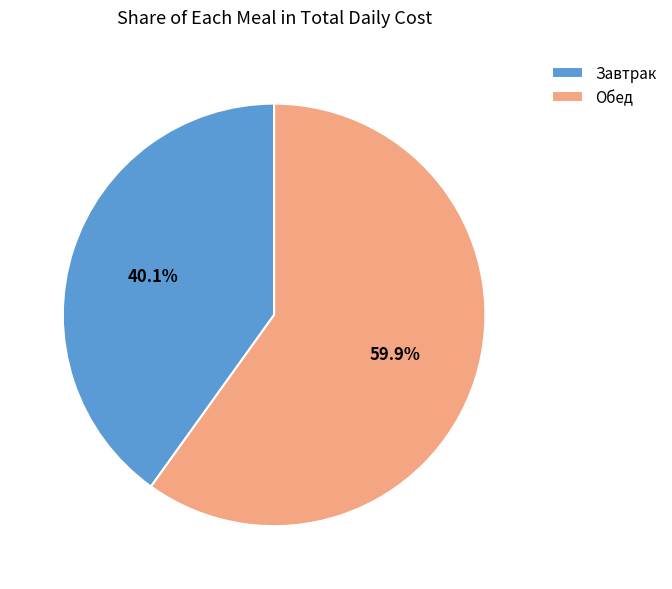

How much of the chart is everything except Обед?

40.1%